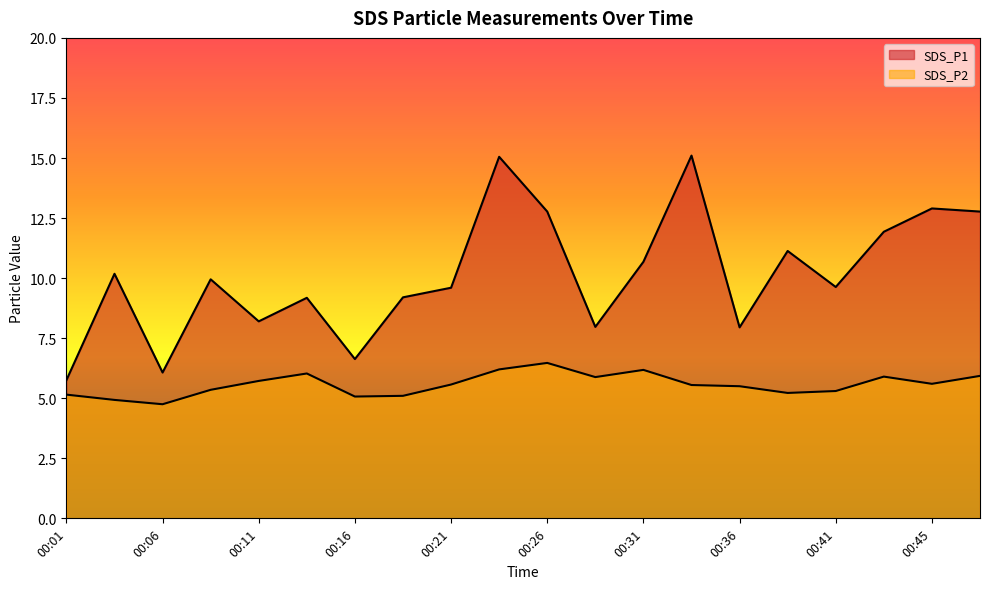

The SDS_P1 series shows 15.1 at 00:33. True or false?

True